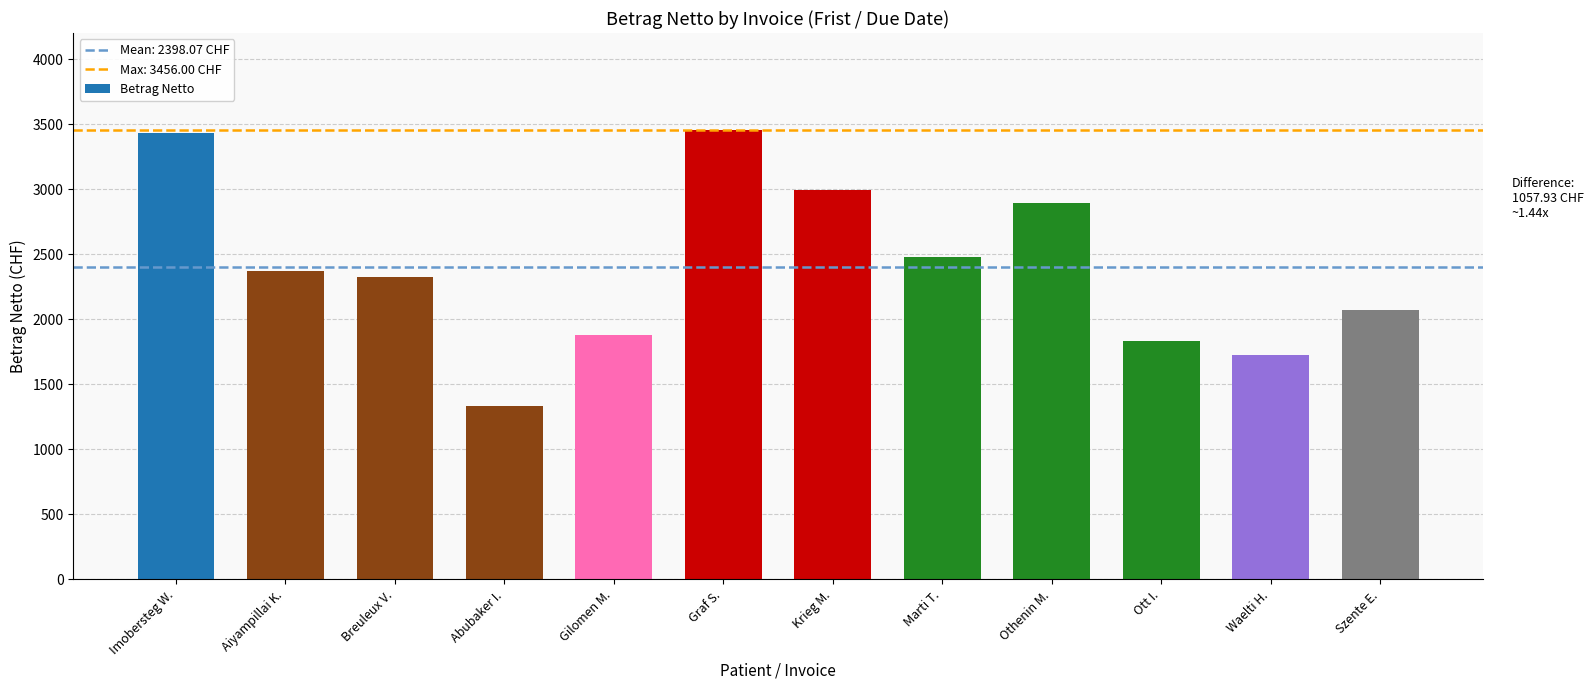

What is the difference between the second highest and second lowest values?

1699.9